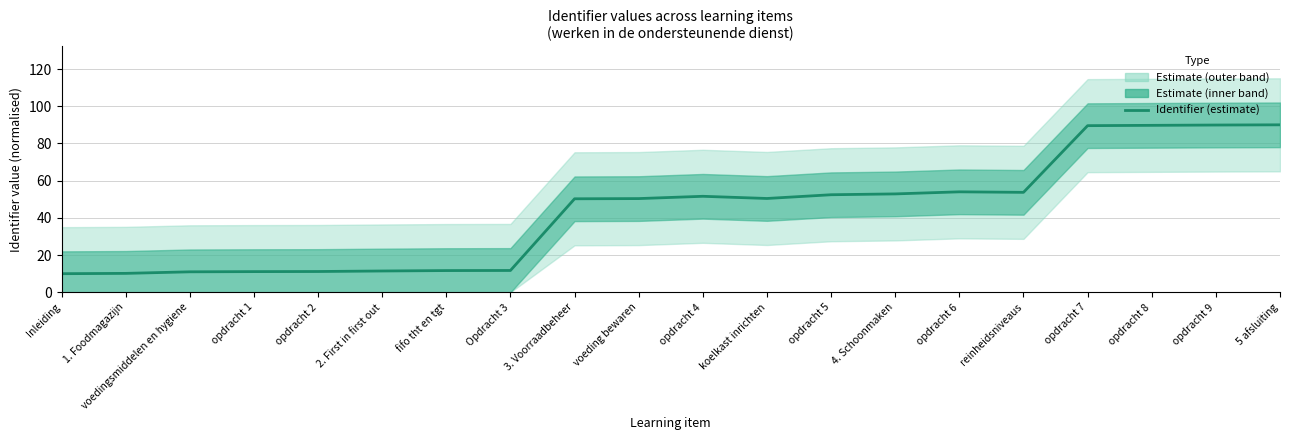

Rank the categories by value from highest to lowest.

5 afsluiting, opdracht 9, opdracht 8, opdracht 7, opdracht 6, reinheidsniveaus, 4. Schoonmaken, opdracht 5, opdracht 4, koelkast inrichten, voeding bewaren, 3. Voorraadbeheer, Opdracht 3, fifo tht en tgt, 2. First in first out, opdracht 2, opdracht 1, voedingsmiddelen en hygiene, 1. Foodmagazijn, Inleiding